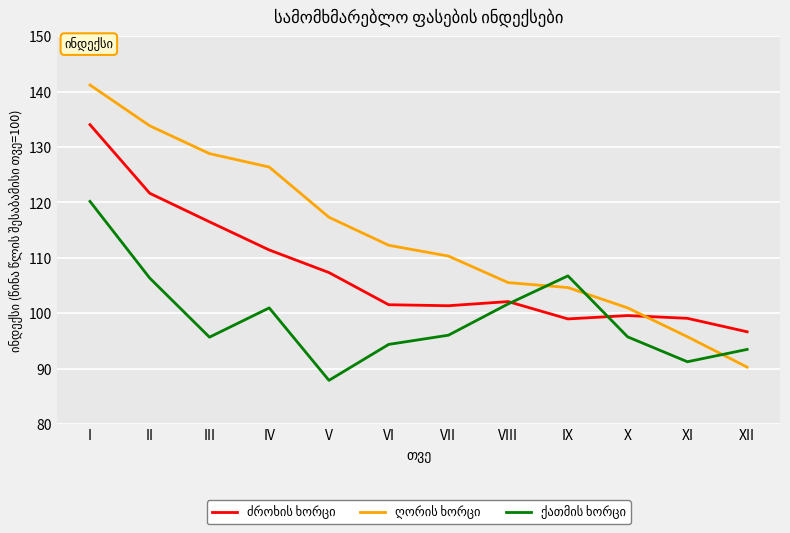

At which category is the sum across all series the highest?

I